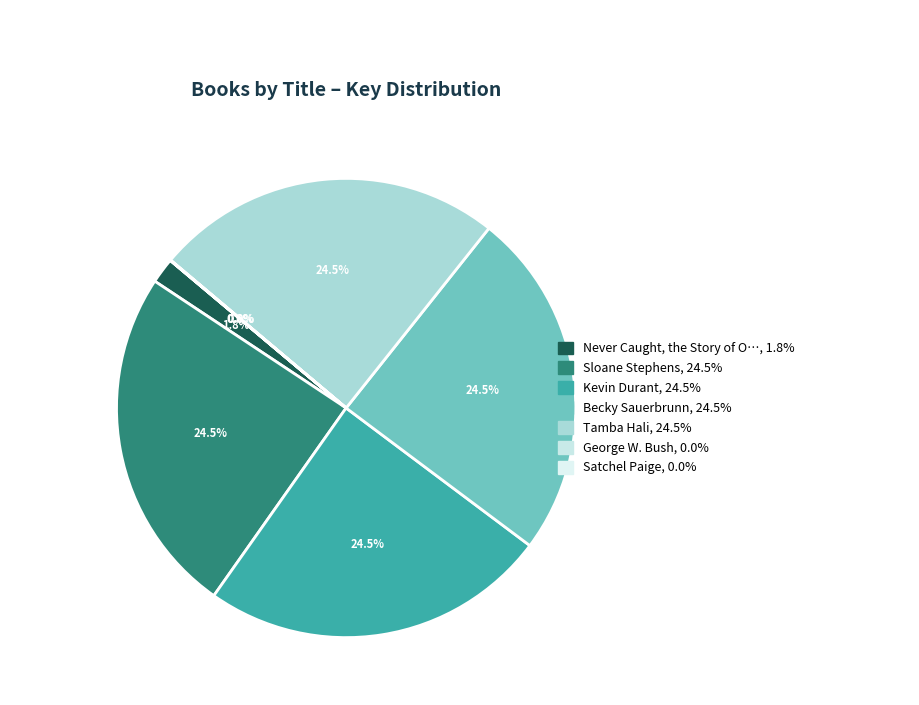

How many segments does this pie chart have?

7